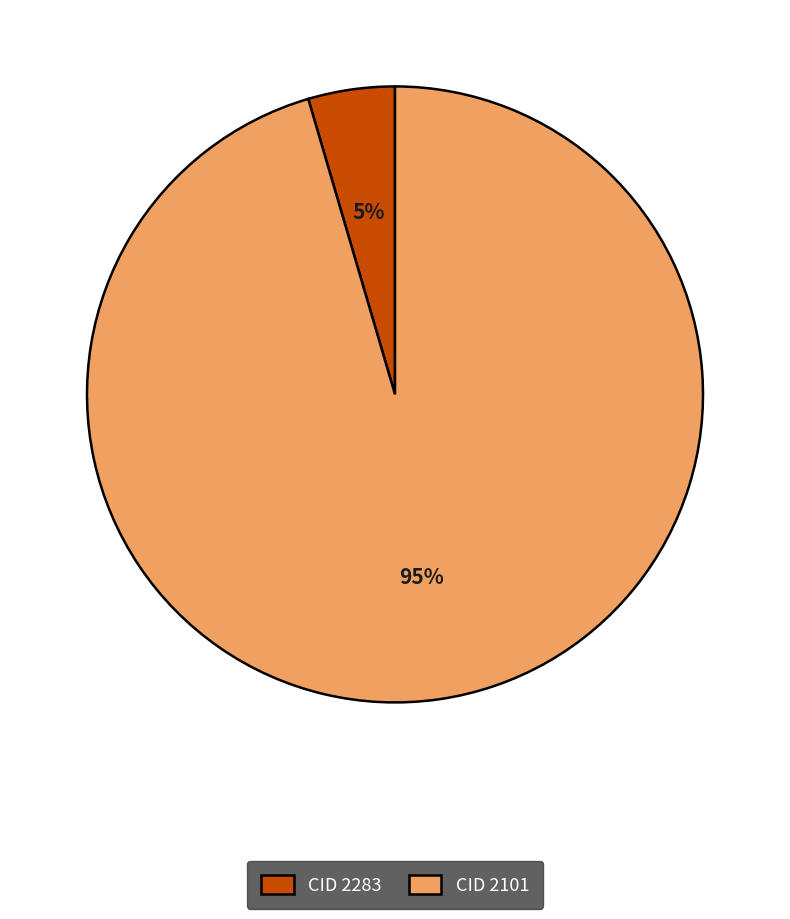

How many segments does this pie chart have?

2